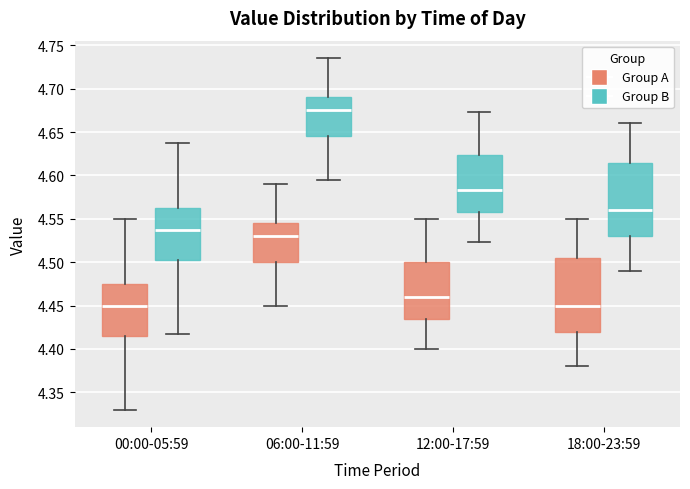

Reading left to right, read every box against the y-axis: the position of its median line, the range the box covers, and the ends of its whiskers. The values are not printed on the chart, so give them approximately, as read against the axis.

00:00-05:59 (Group A): median 4.450, box 4.415 to 4.475, whiskers 4.330 to 4.550
00:00-05:59 (Group B): median 4.535, box 4.500 to 4.560, whiskers 4.415 to 4.635
06:00-11:59 (Group A): median 4.530, box 4.500 to 4.545, whiskers 4.450 to 4.590
06:00-11:59 (Group B): median 4.675, box 4.645 to 4.690, whiskers 4.595 to 4.735
12:00-17:59 (Group A): median 4.460, box 4.435 to 4.500, whiskers 4.400 to 4.550
12:00-17:59 (Group B): median 4.585, box 4.560 to 4.625, whiskers 4.525 to 4.675
18:00-23:59 (Group A): median 4.450, box 4.420 to 4.505, whiskers 4.380 to 4.550
18:00-23:59 (Group B): median 4.560, box 4.530 to 4.615, whiskers 4.490 to 4.660